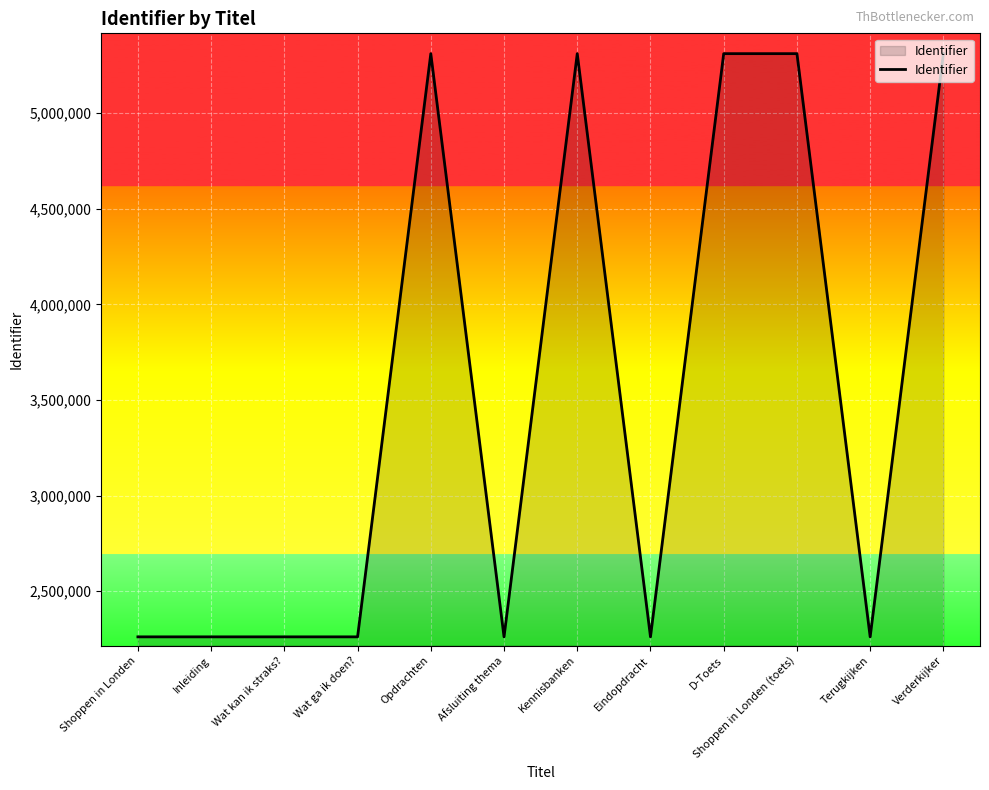

What is the difference between the maximum and minimum values?

3048589